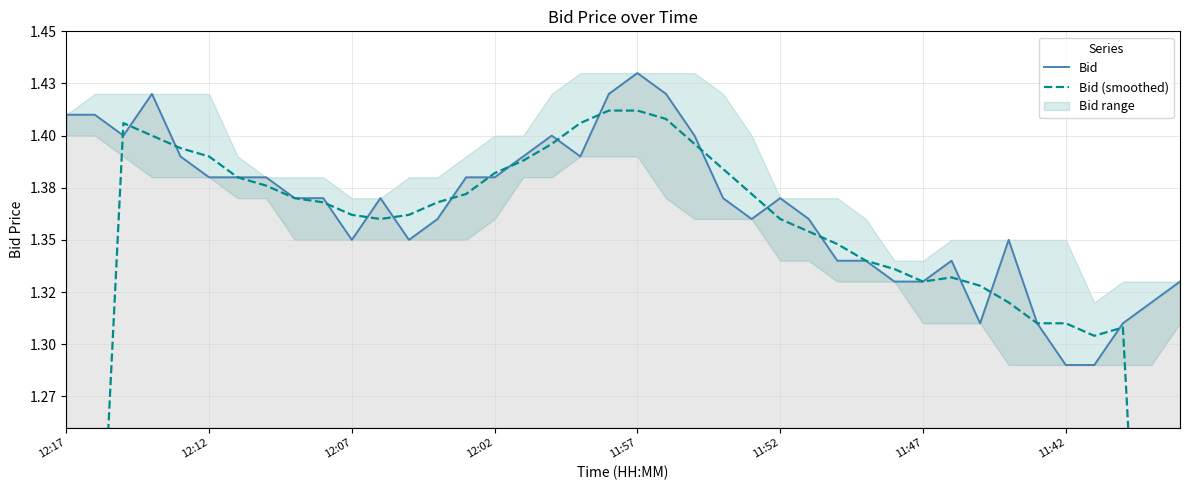

What is the sum of all Bid values?

54.6